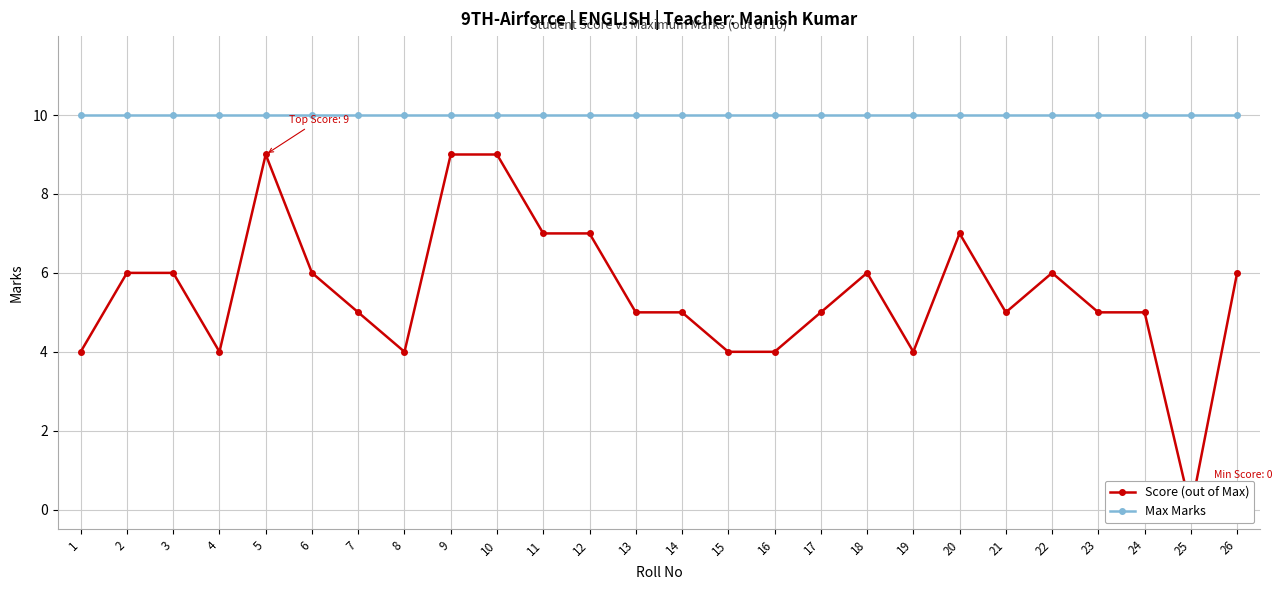

Which series changed the most between 7 and 24?

Score (out of Max)